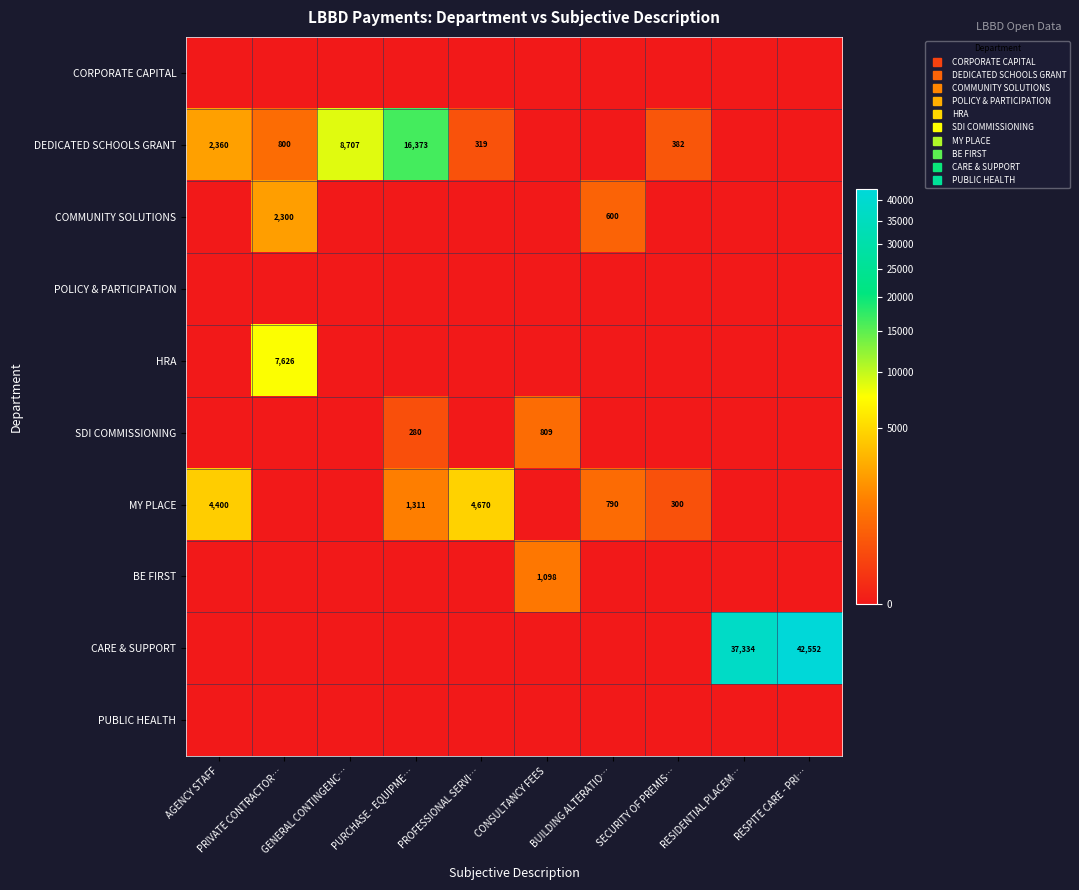

Which series has the widest spread of values?

CARE & SUPPORT